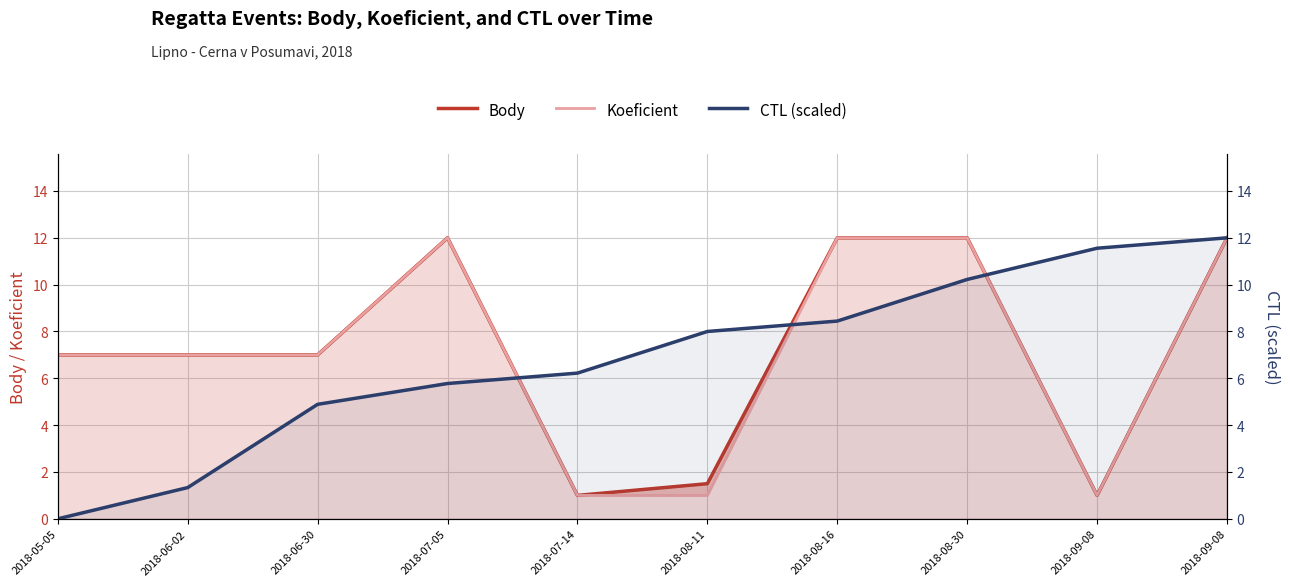

What is the label of the 1st point from the left?

2018-05-05